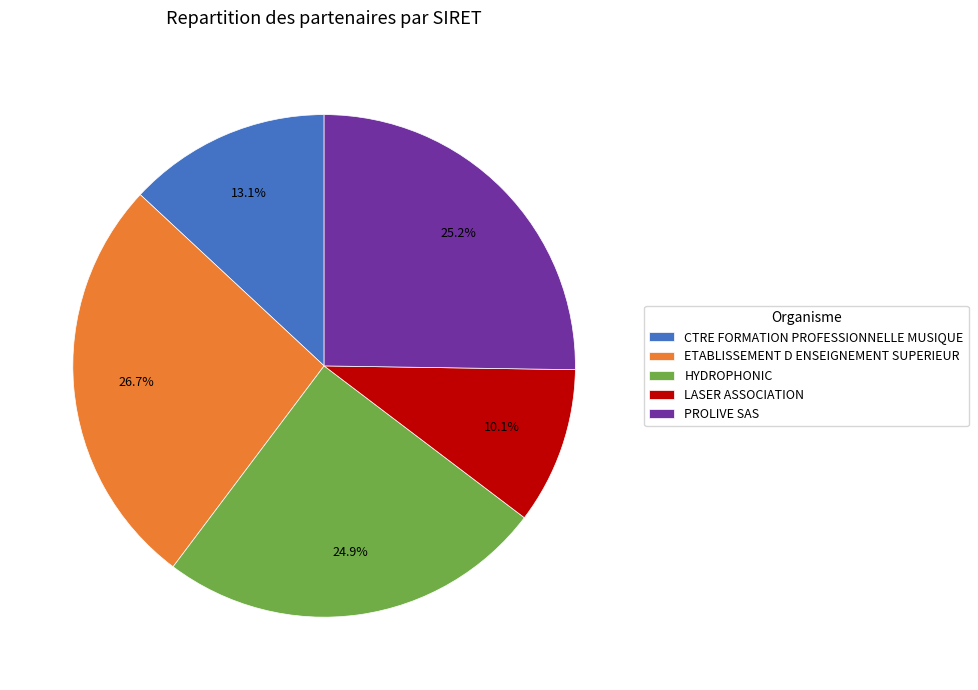

Which slice is the smallest?

LASER ASSOCIATION